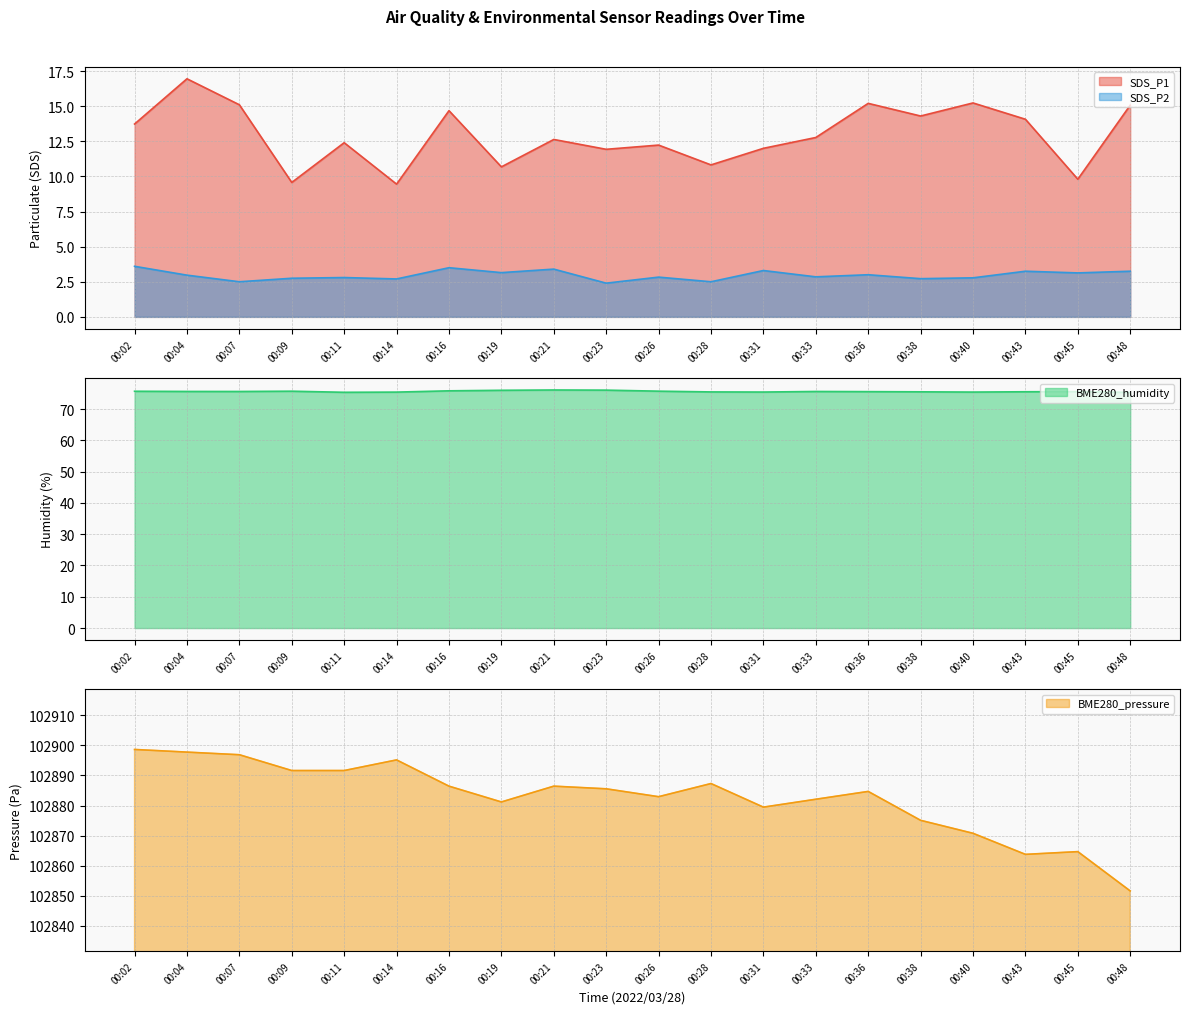

Which series has the widest spread of values?

BME280_pressure